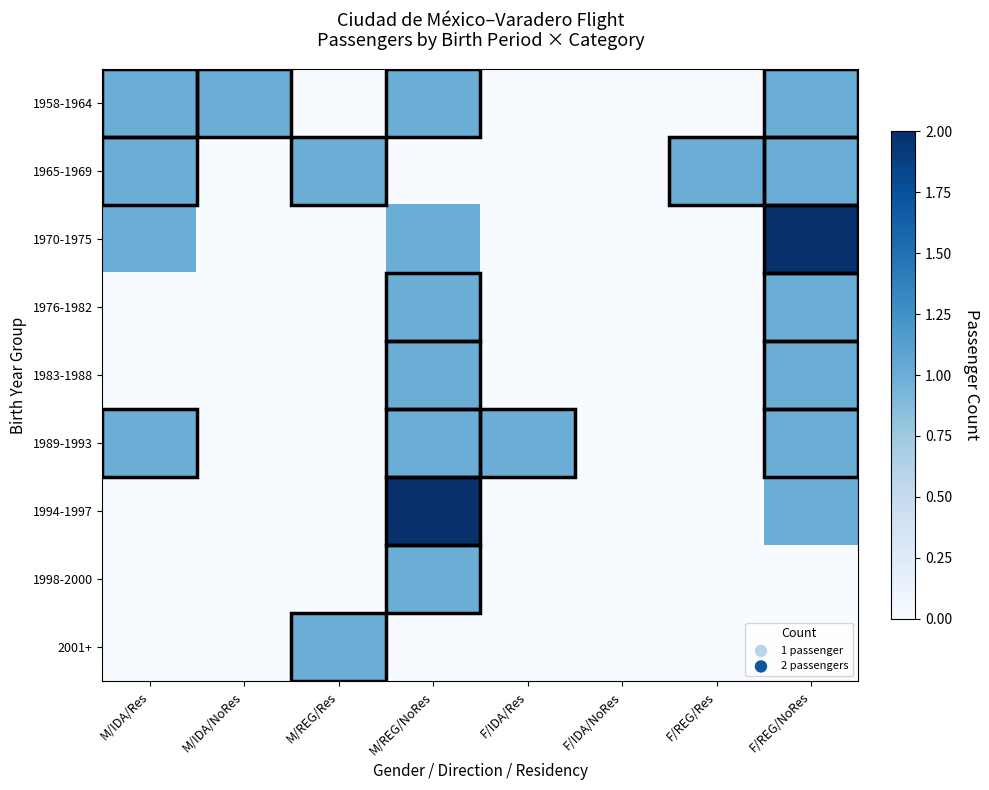

What is the total value across all series at M/REG/Res?

2